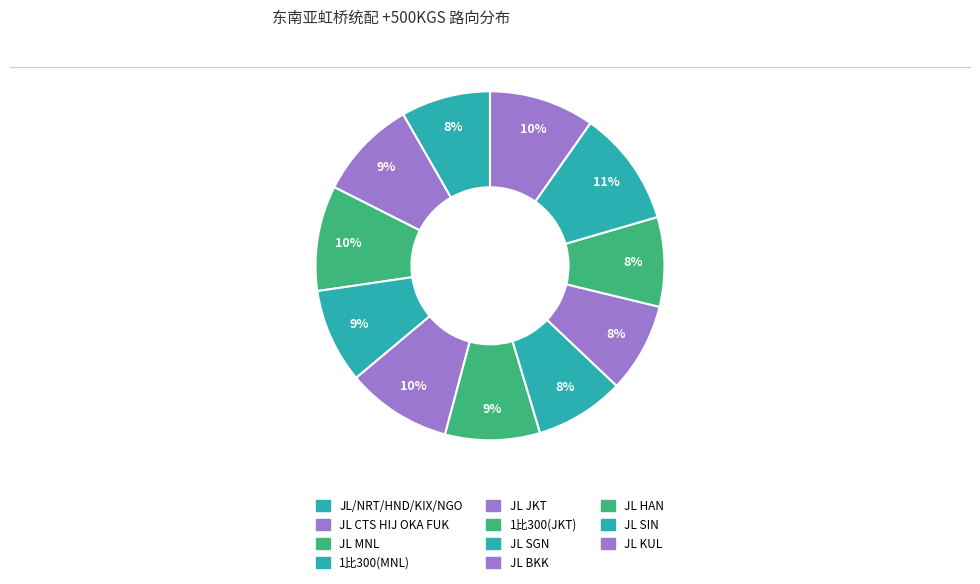

How many slices are in this pie chart?

11